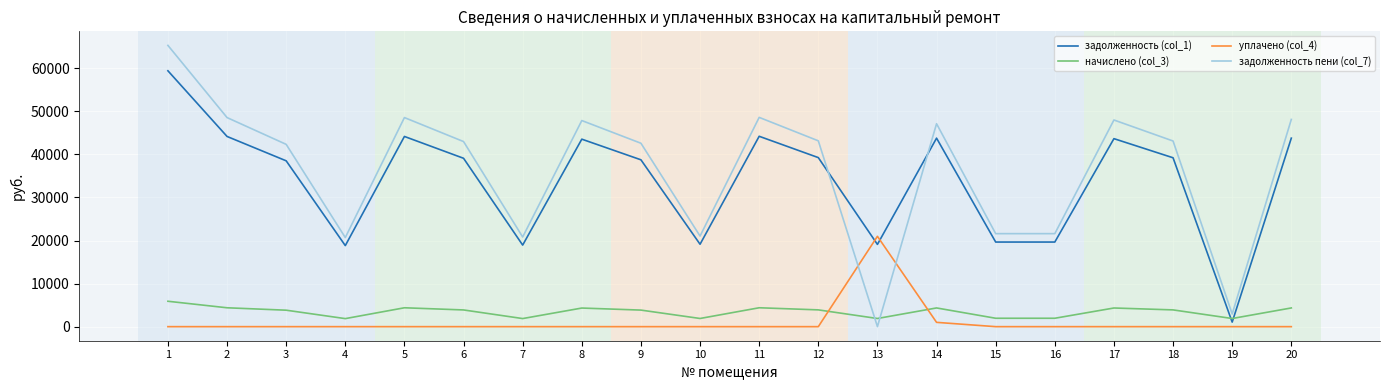

True or false: задолженность (col_1) and уплачено (col_4) intersect in this chart.

True